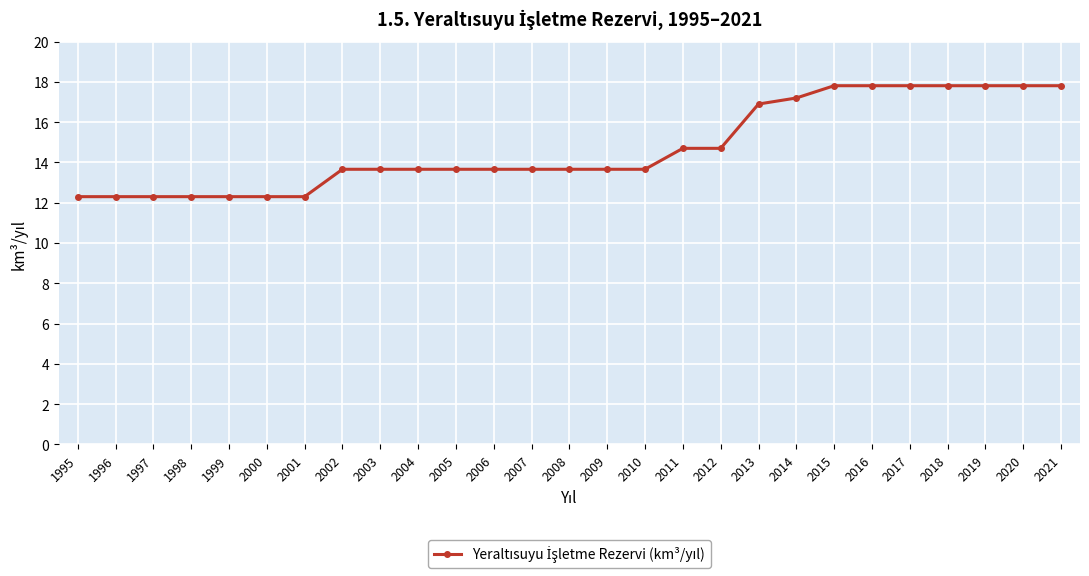

Does the chart display data point markers on the line(s)?

Yes